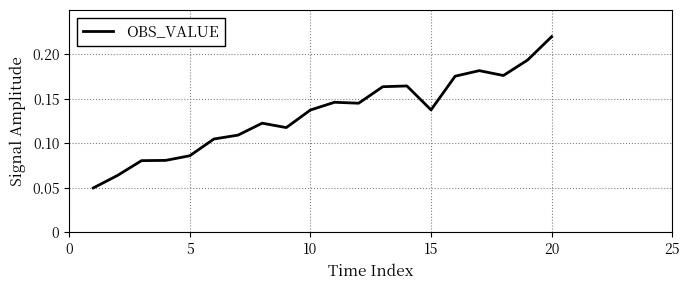

True or false: the data has more than 0 interior local peaks.

True